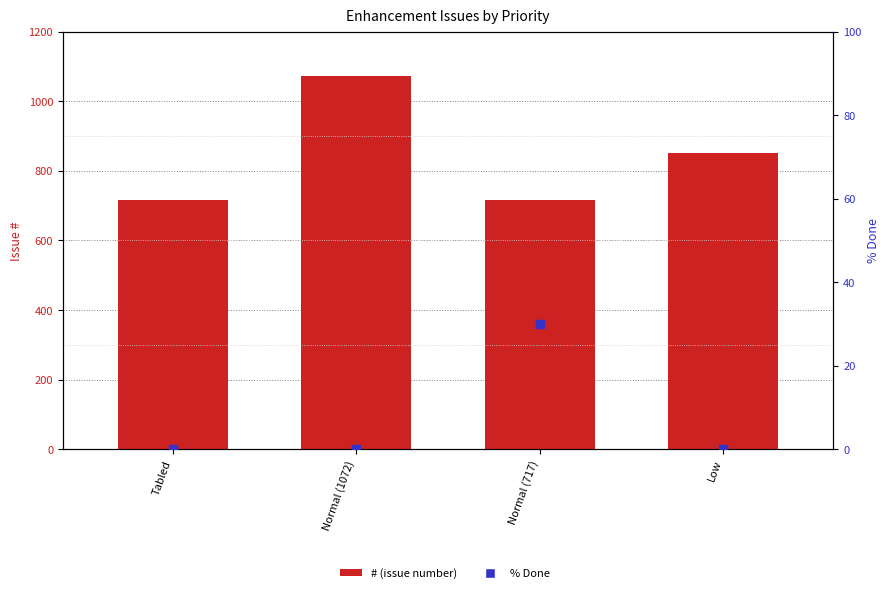

At how many categories does at least one series exceed 818?

2